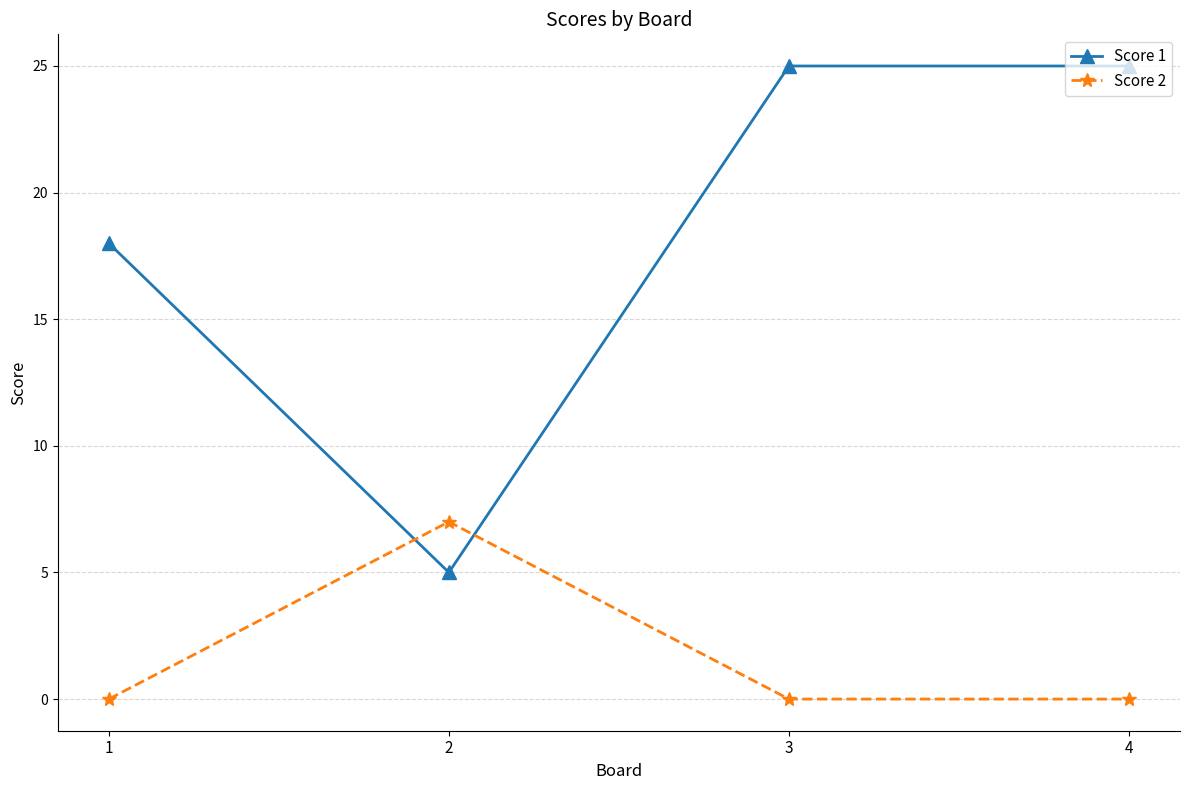

What is the value of the Score 2 point at the 2nd from the left?

7